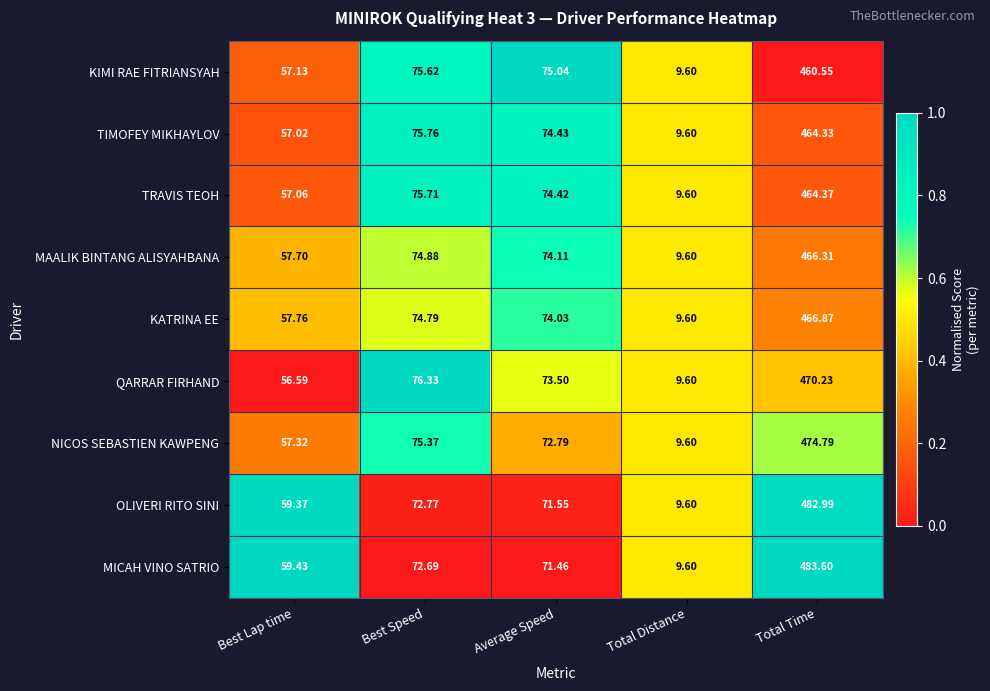

What is the spread (max minus min) of values at Best Speed?

3.6